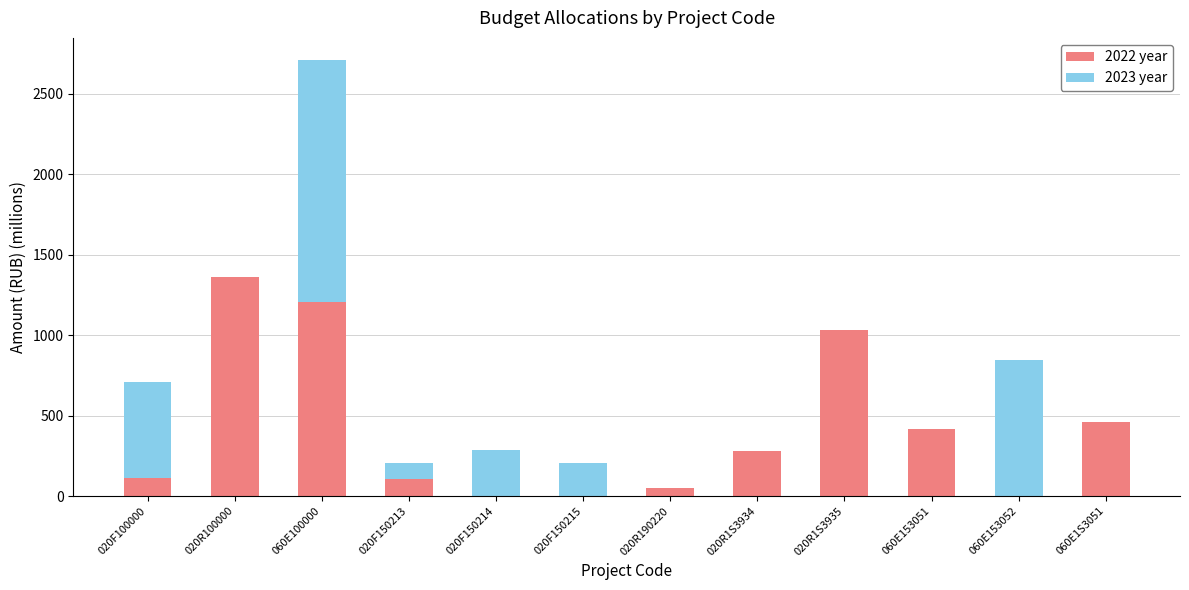

At which category is the sum across all series the highest?

060E100000